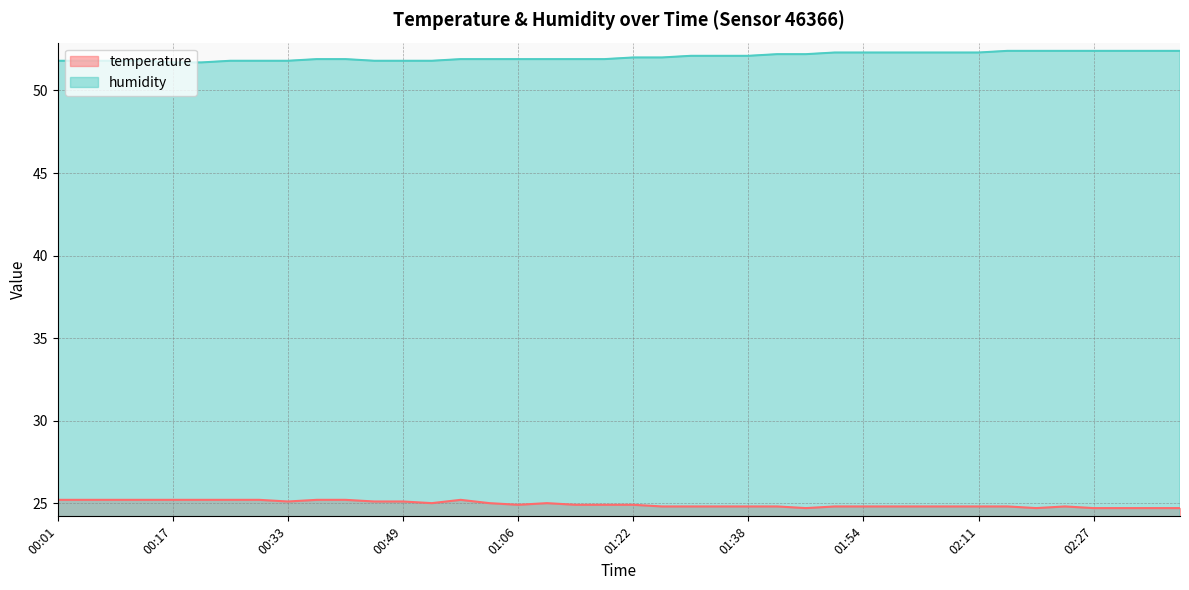

What is the value of the humidity point at the 4th from the left?

51.8